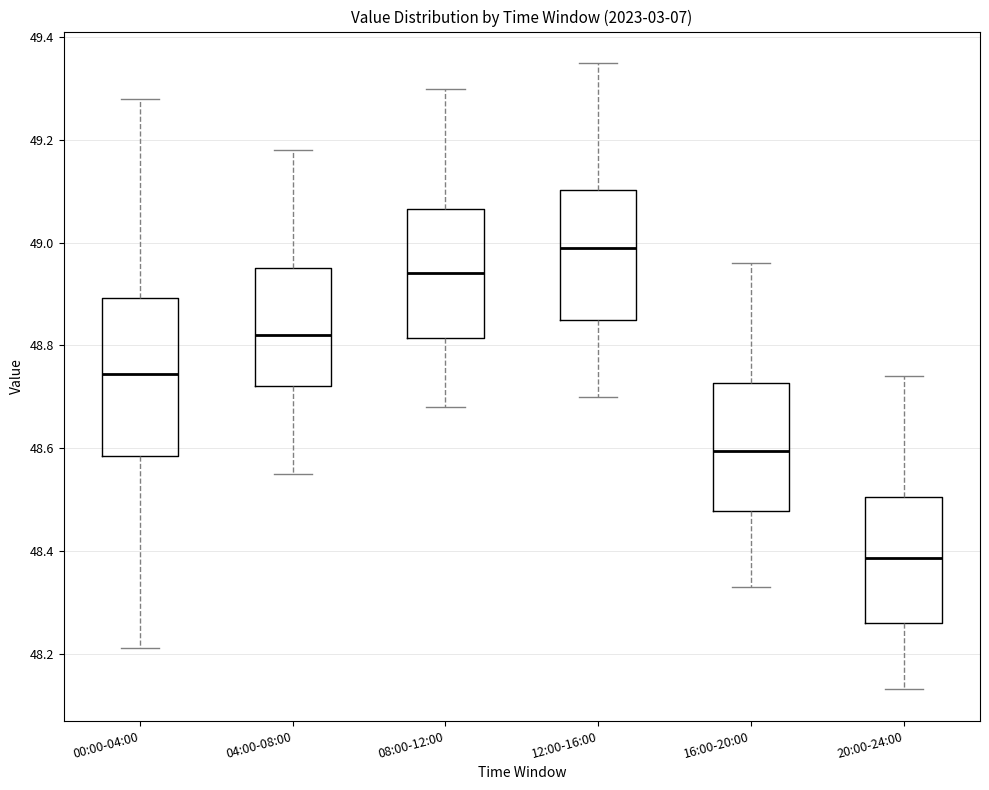

Where does the upper whisker of the box for 04:00-08:00 end on the y-axis? The values are not printed on the chart, so give them approximately, as read against the axis.

49.18